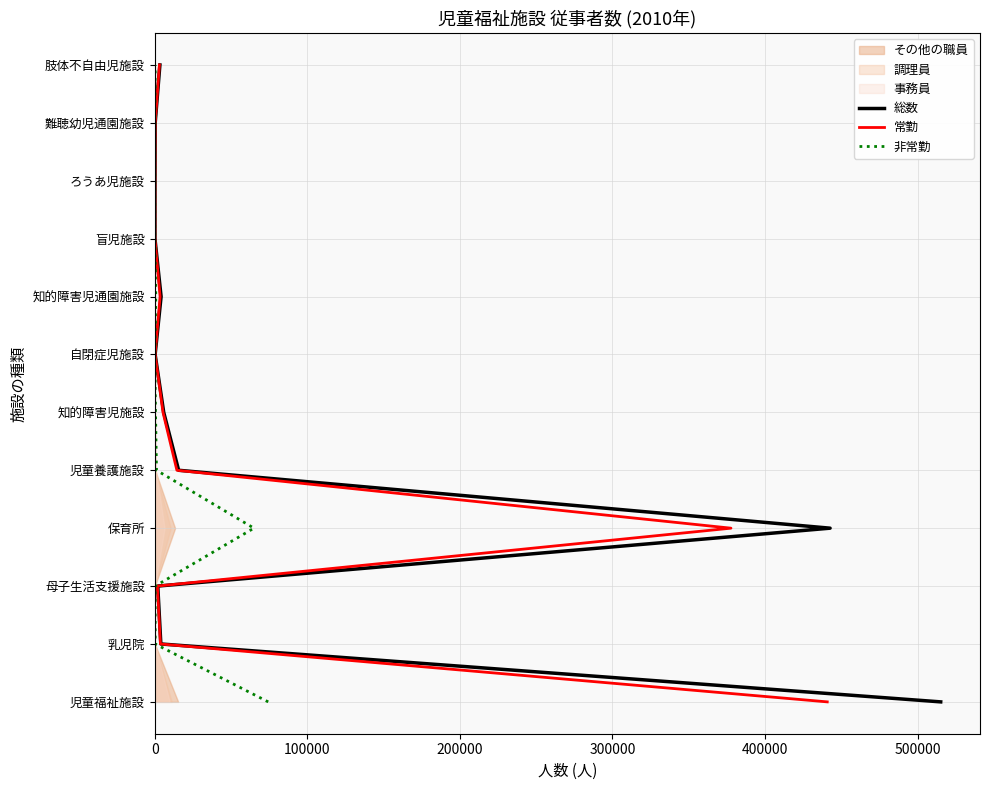

Does the chart have visible grid lines?

Yes